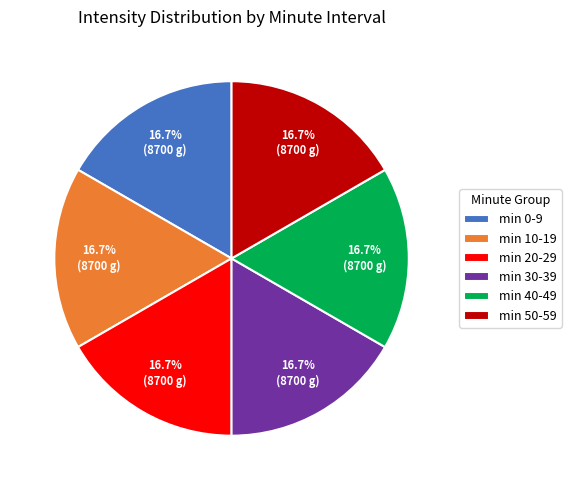

Approximately how many times larger is the value at min 40-49 compared to min 10-19?

1.0